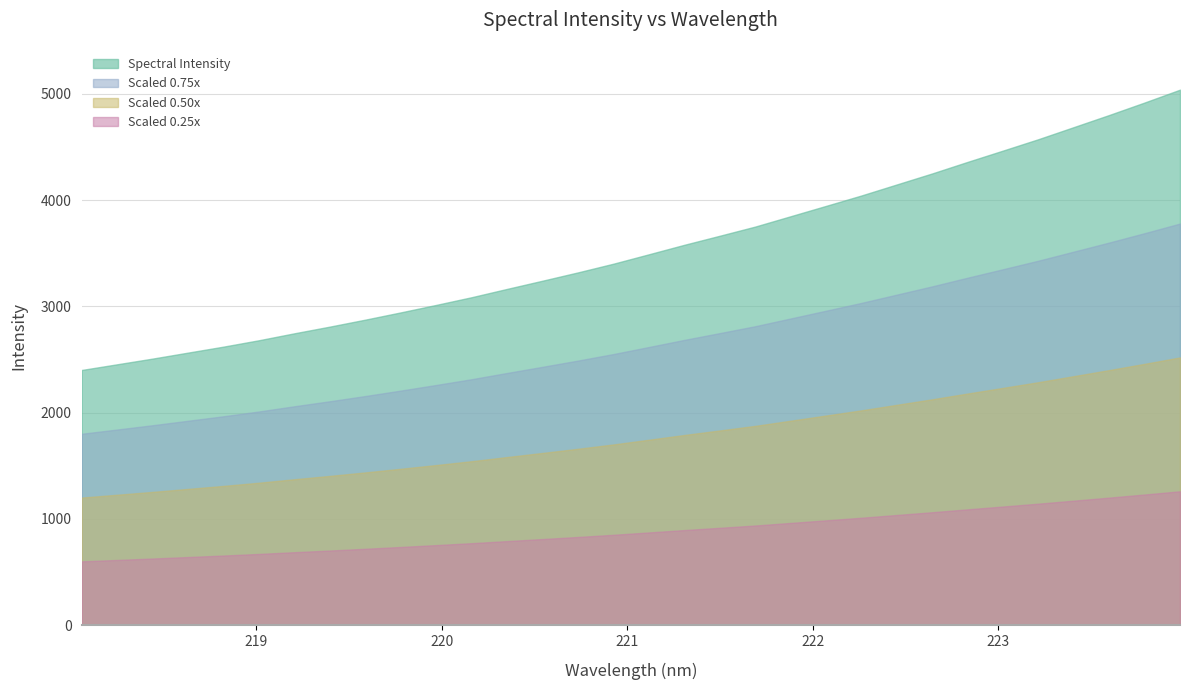

The chart shows a value of 3013.9 at 219.9712. True or false?

True